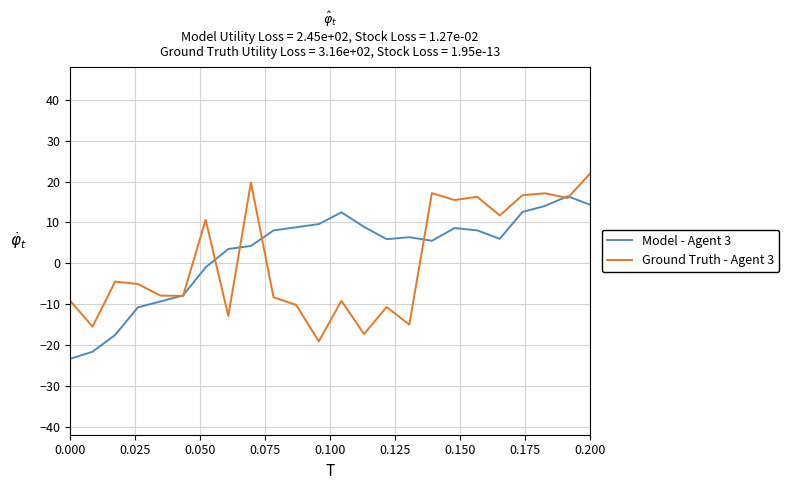

What is the maximum value shown in the chart?

22.0